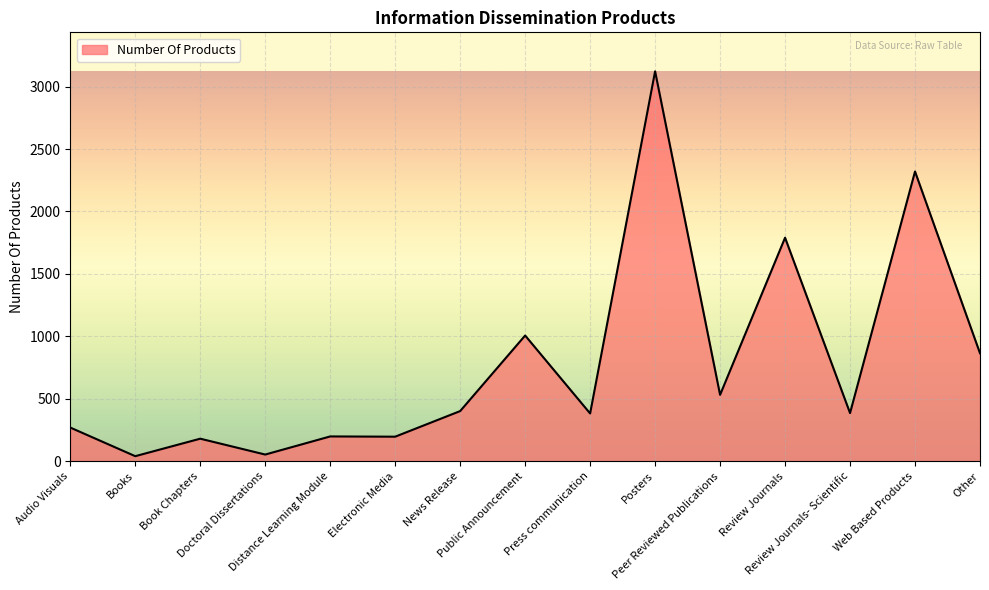

True or false: the data shows 1144 at Other.

False